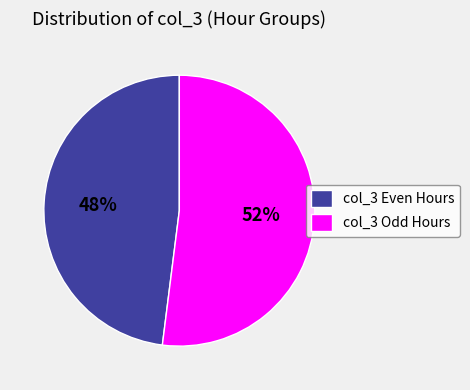

Does any single category account for the majority?

Yes